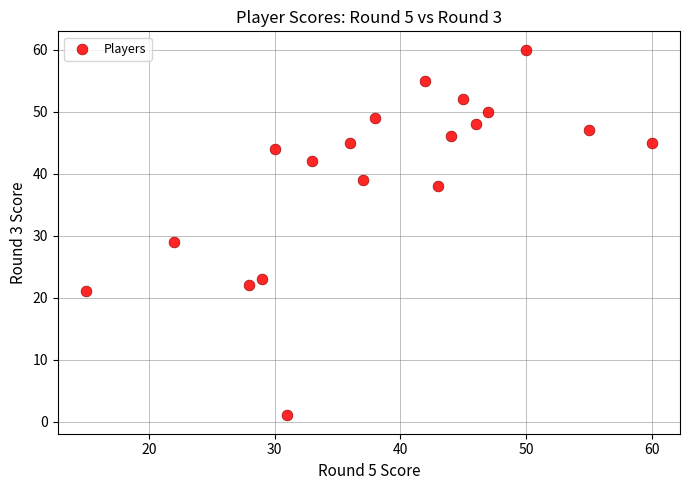

What is the range of X values (max minus min)?

45